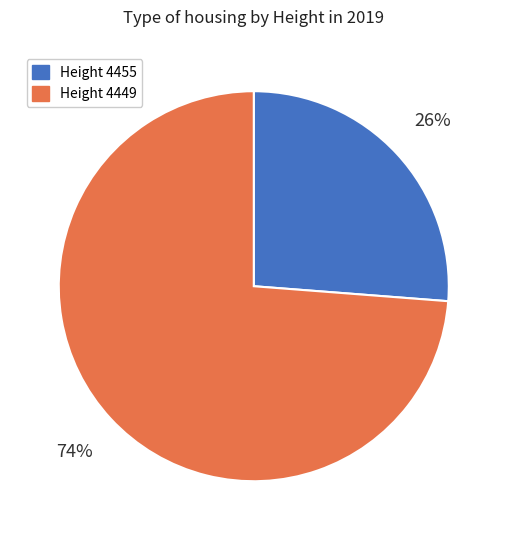

What is the ratio of the value at Height 4449 to the value at Height 4455?

2.8